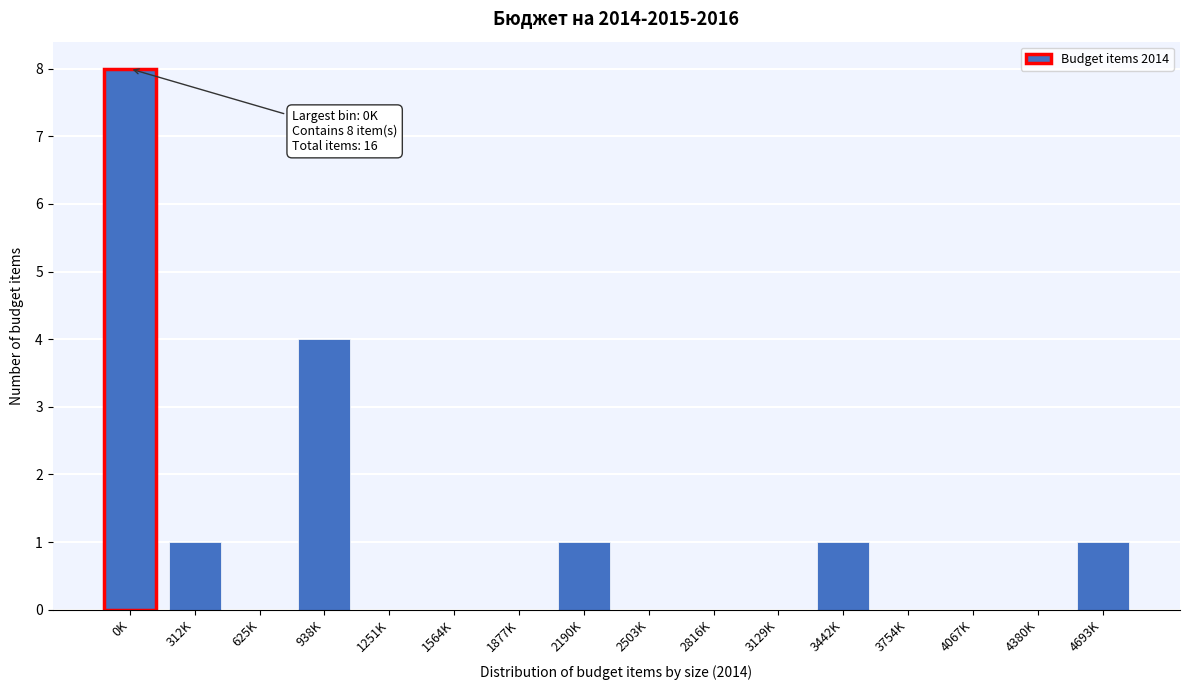

Reading left to right, what are all the values shown in this chart?

0K=8	312K=1	625K=0	938K=4	1251K=0	1564K=0	1877K=0	2190K=1	2503K=0	2816K=0	3129K=0	3442K=1	3754K=0	4067K=0	4380K=0	4693K=1